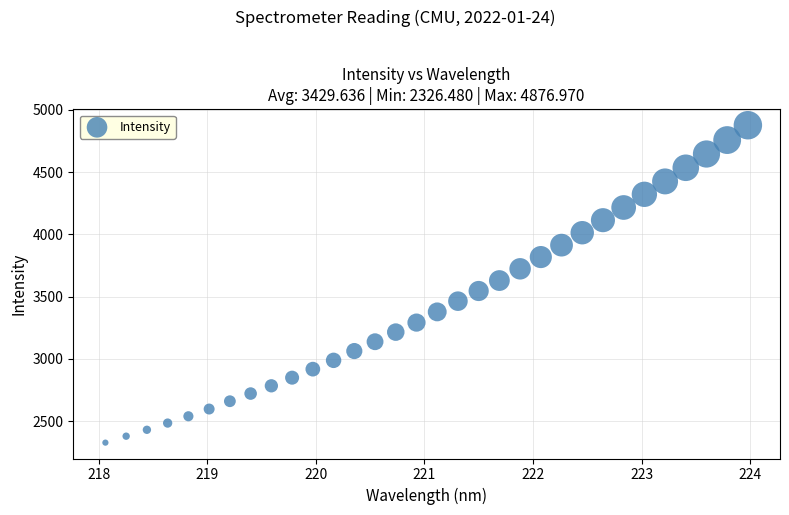

What is the range of X values (max minus min)?

5.9